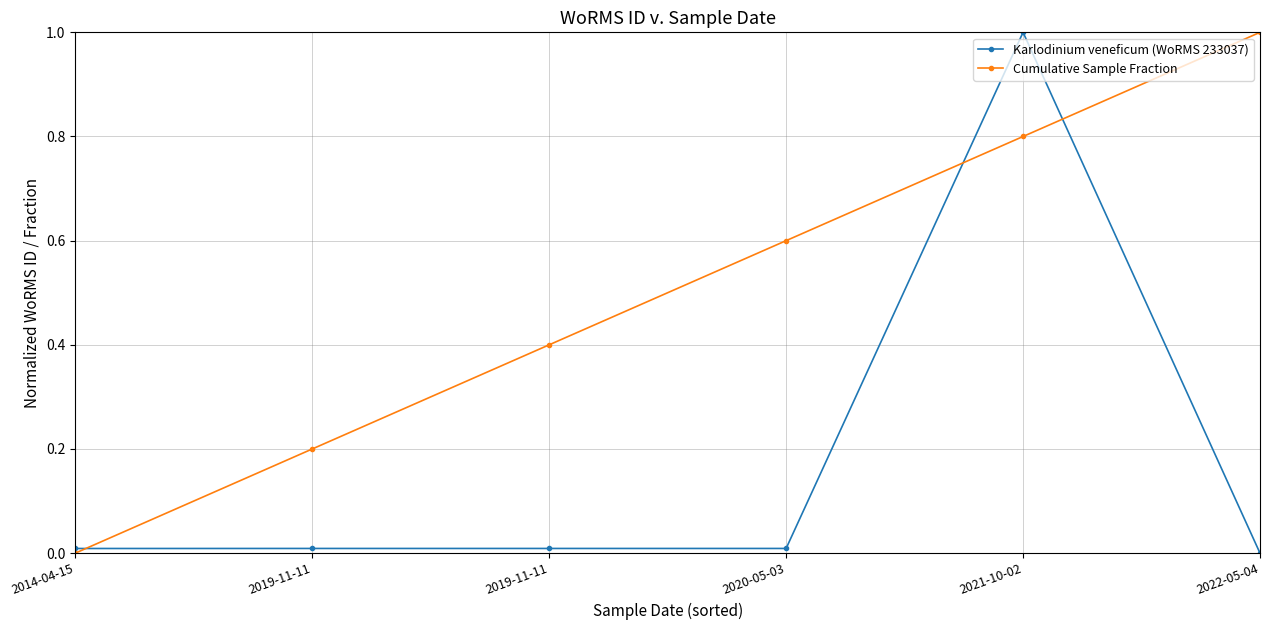

At 2022-05-04, list the series in order from smallest to largest.

Karlodinium veneficum (WoRMS 233037), Cumulative Sample Fraction